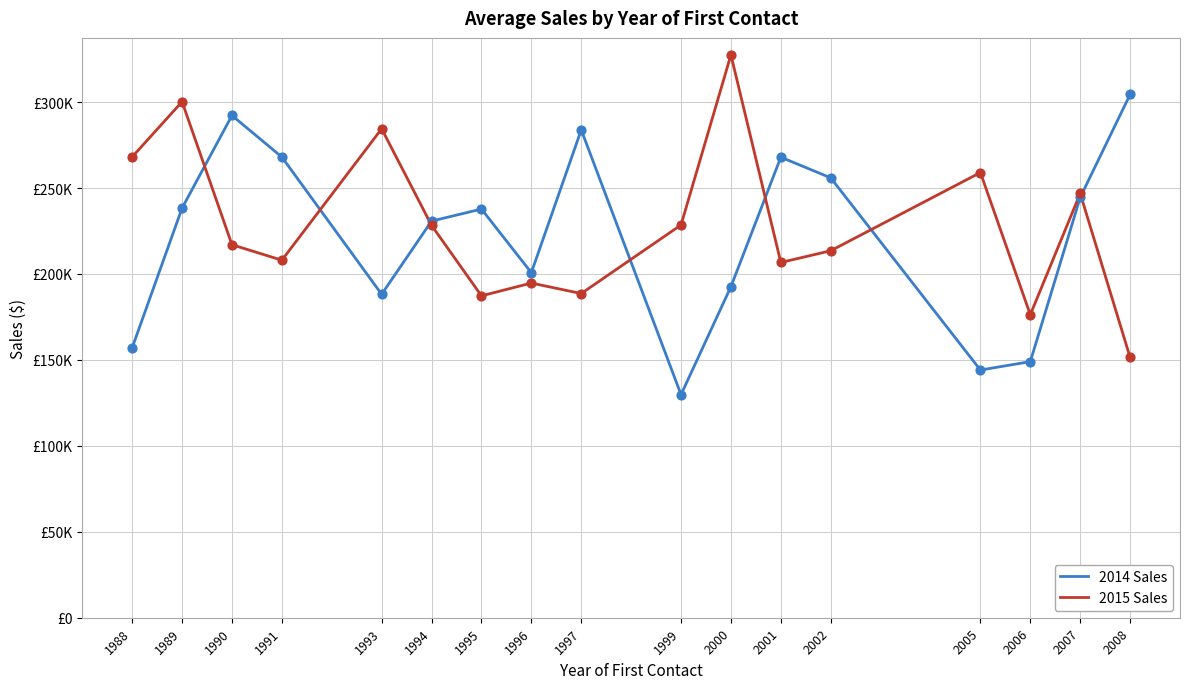

What are all the series names shown in the legend?

2014 Sales, 2015 Sales